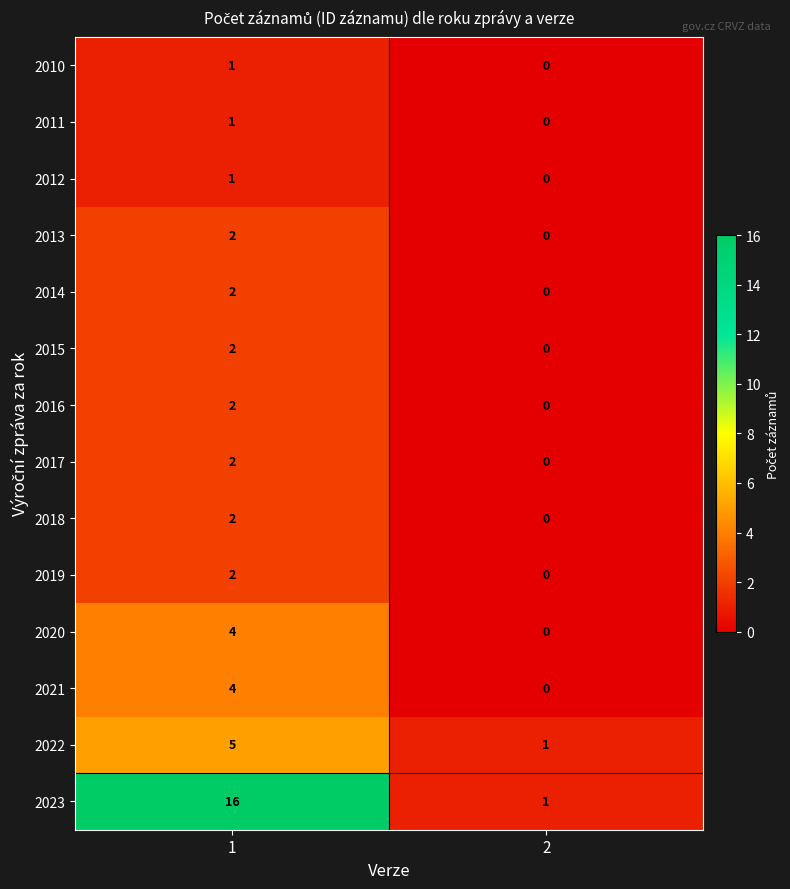

What is the sum of all 2023 values?

17